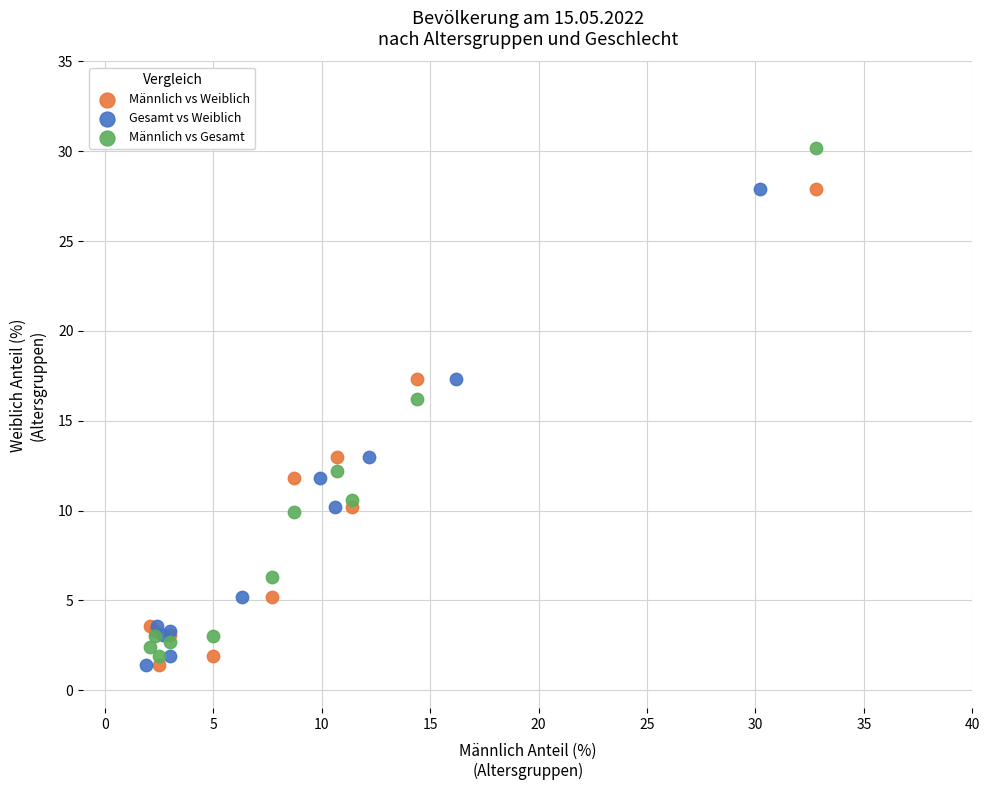

Which series has the largest Y range (max minus min)?

Männlich vs Gesamt